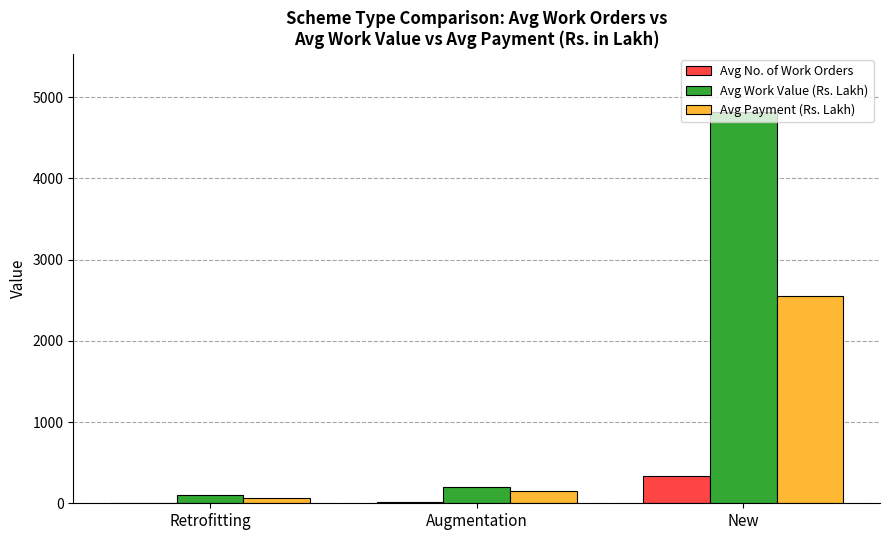

At which label does Avg No. of Work Orders reach its peak?

New